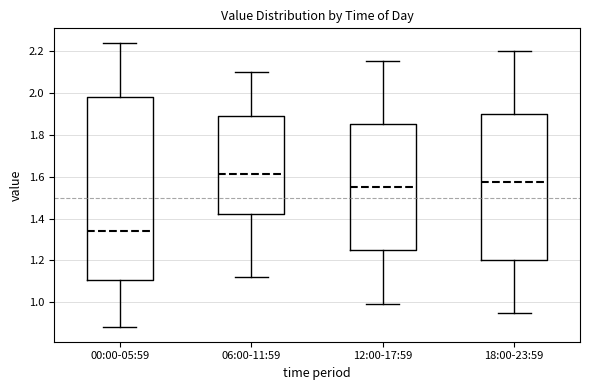

Which box has the highest median line?

06:00-11:59